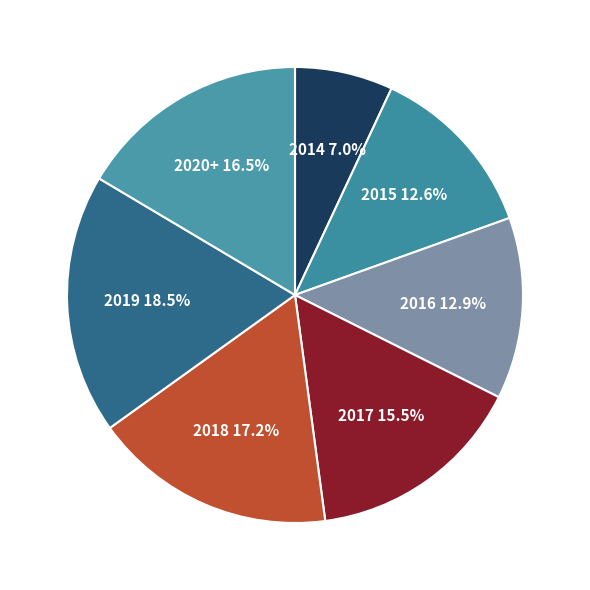

How many slices are in this pie chart?

7